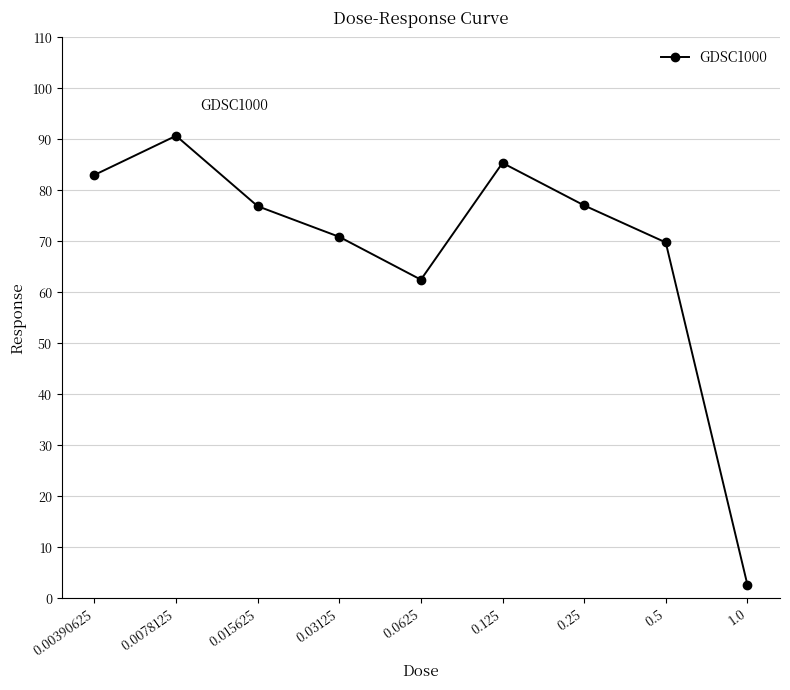

How many values are below 76?

4